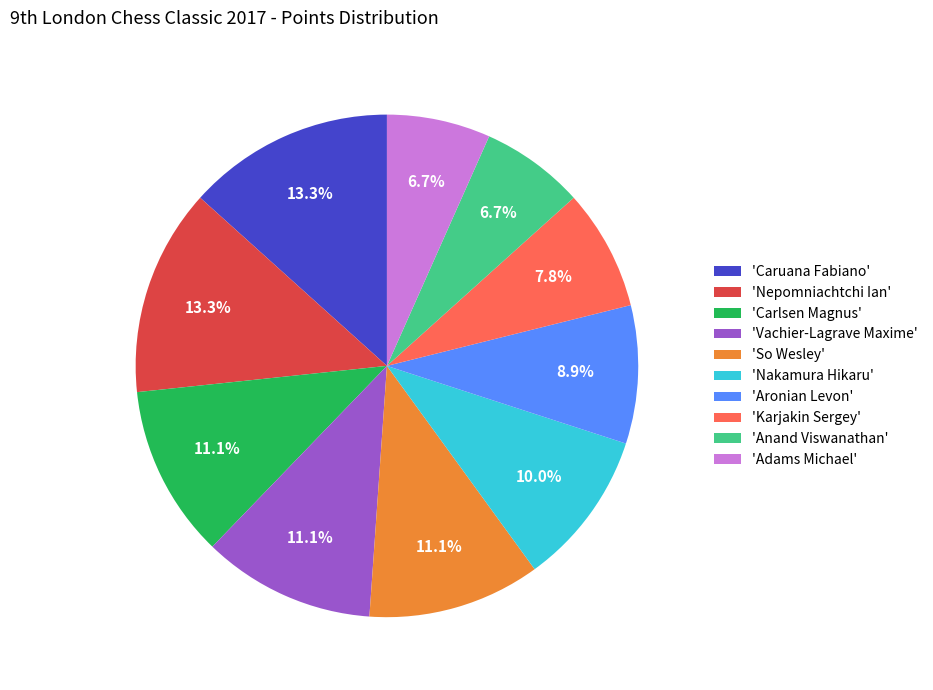

Combined, what portion of the pie is 'Caruana Fabiano' and 'Anand Viswanathan'?

20.0%